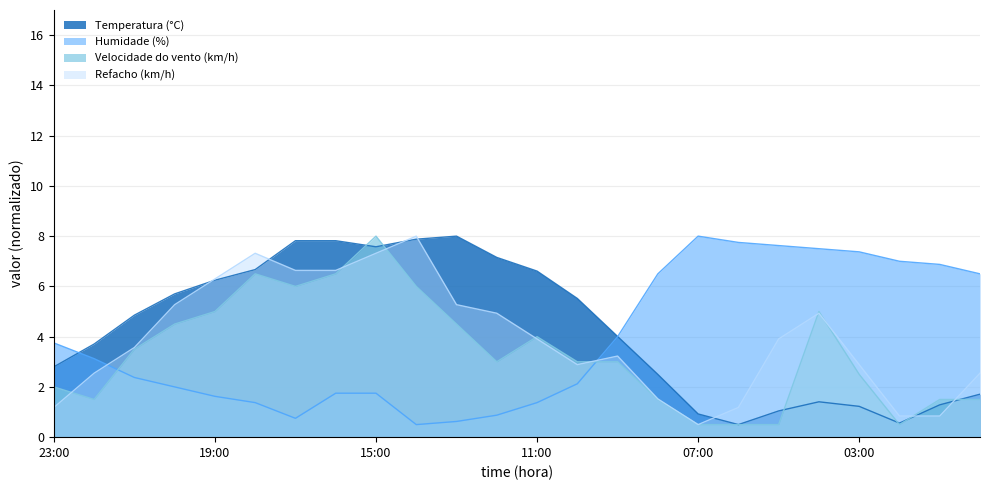

At how many categories does at least one series exceed 3?

24